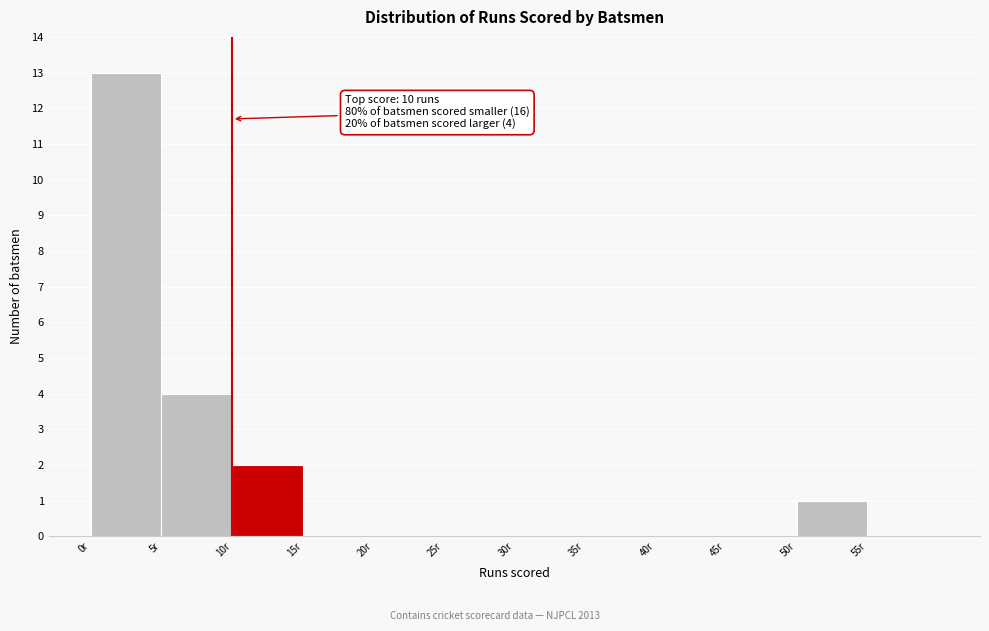

Which range on the x-axis has the tallest bar?

0 to 5